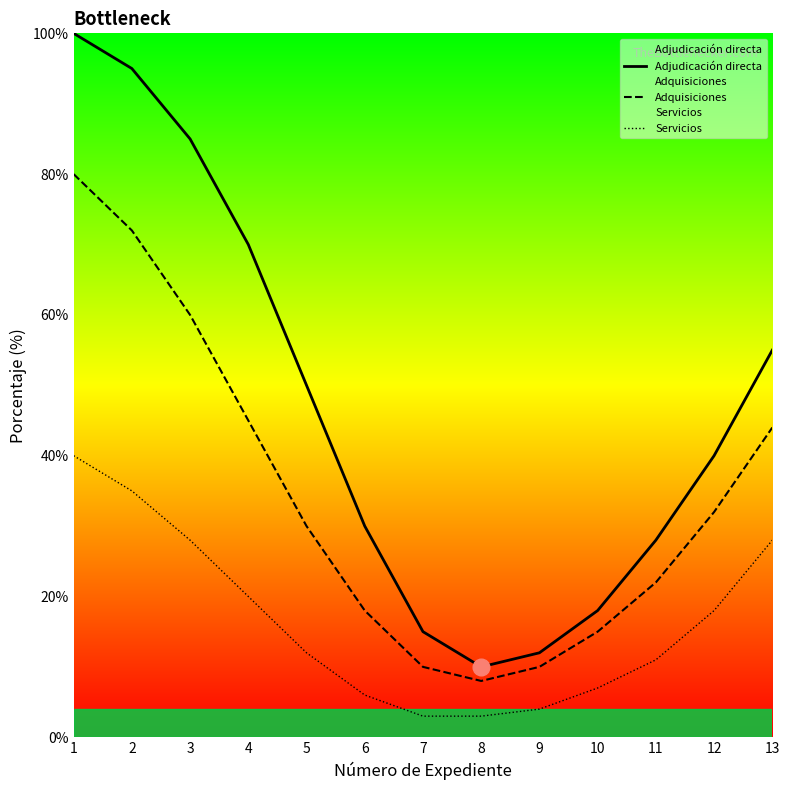

What is the value of the Adquisiciones point at the 13th from the left?

44